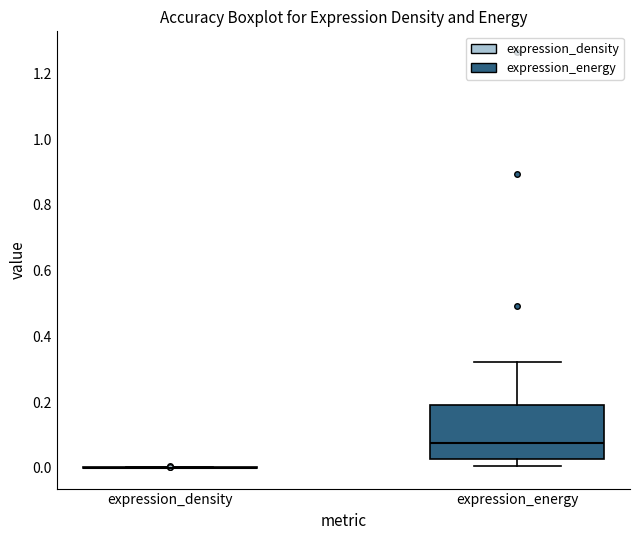

Which box is the tallest, from its lower edge to its upper edge?

expression_energy